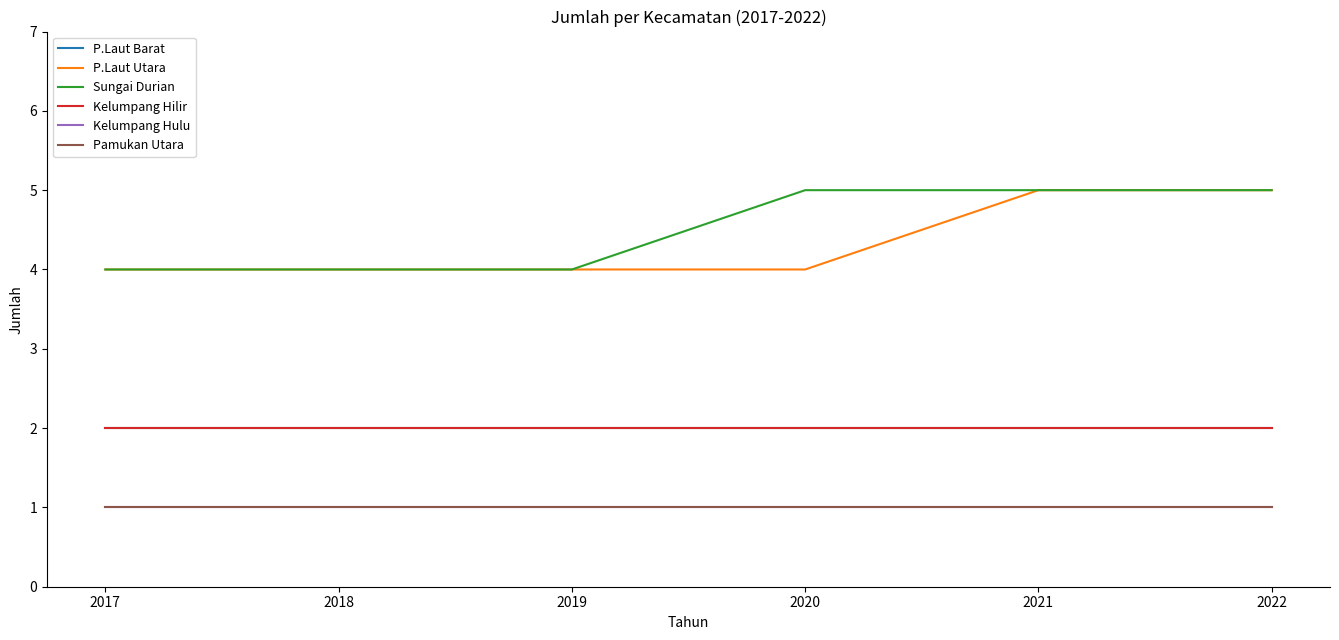

Is this an area chart (filled region under the line)?

No